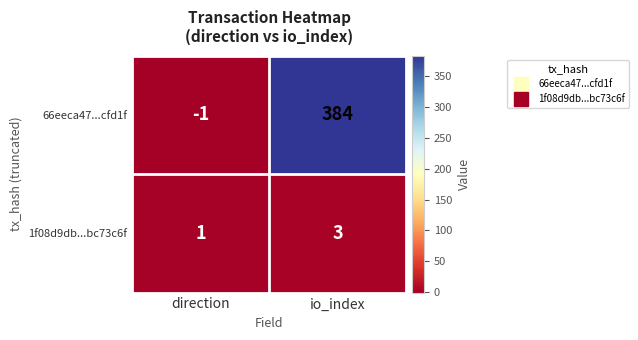

Reading right to left, extract all data points from this chart.

66eeca47...cfd1f: io_index=384	direction=-1
1f08d9db...bc73c6f: io_index=3	direction=1